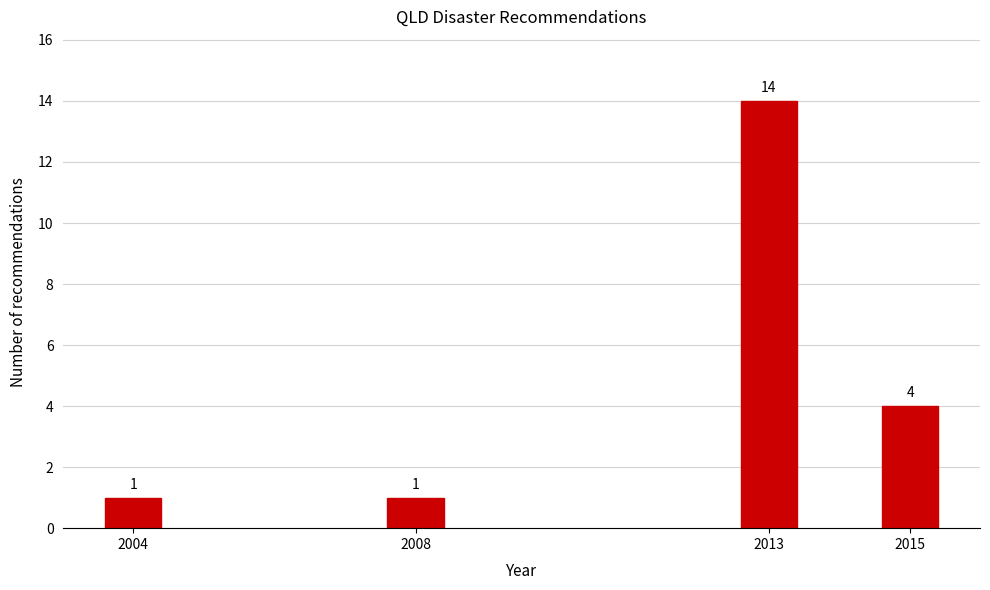

Reading left to right, what are all the values shown in this chart?

2004=1	2008=1	2013=14	2015=4